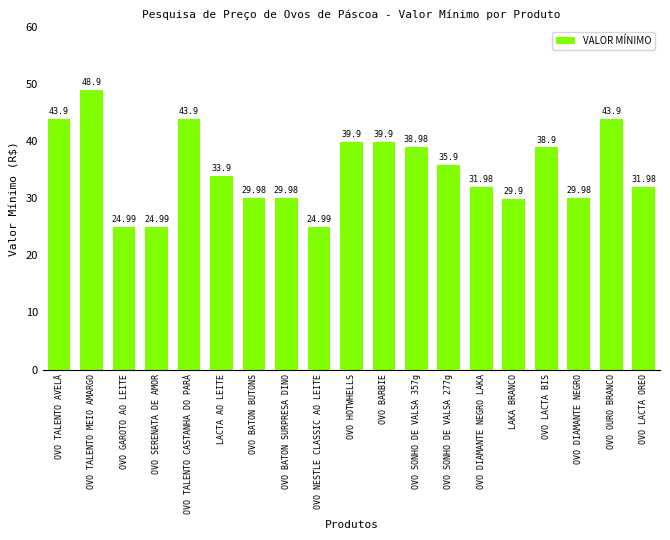

At which label is the value closest to 36?

OVO SONHO DE VALSA 277g